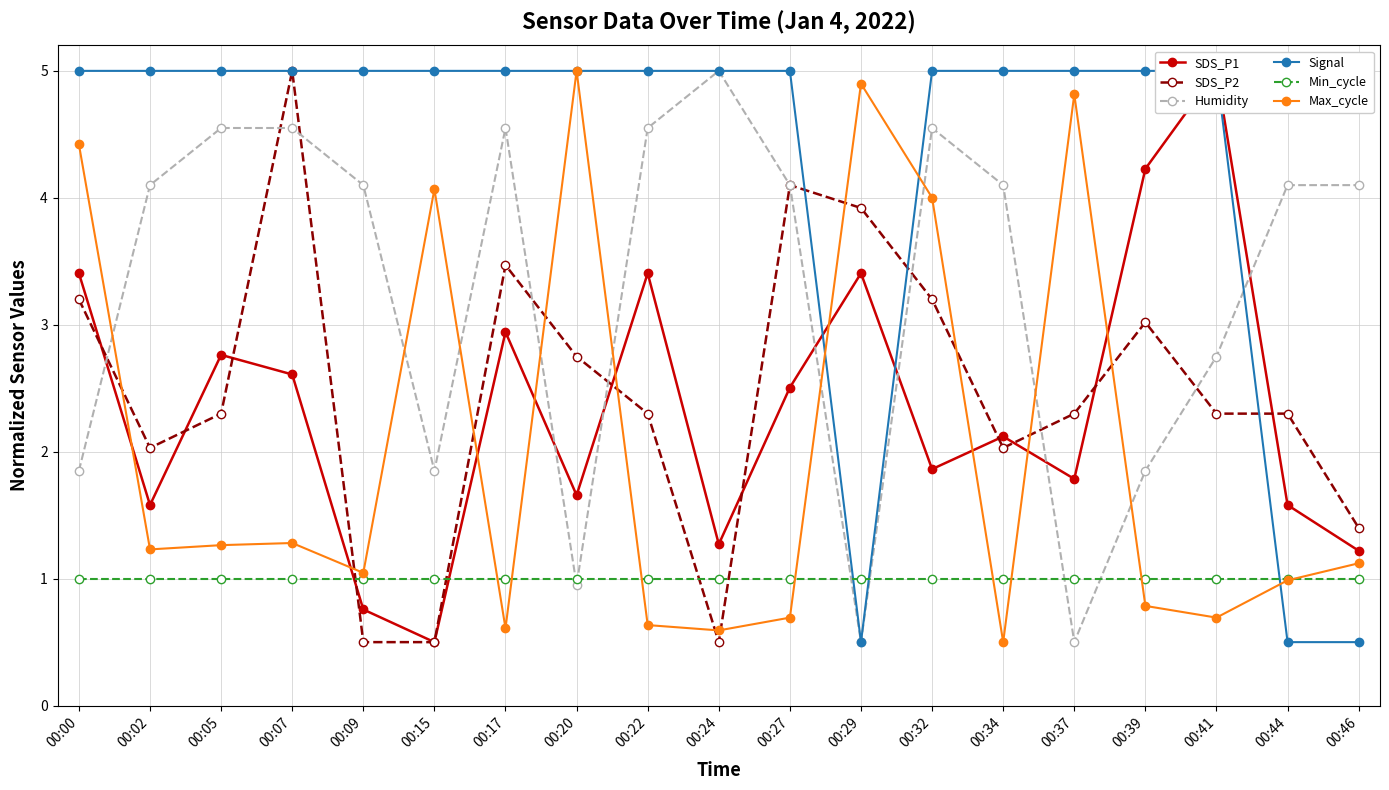

What is the total value across all series at 00:15?

12.9